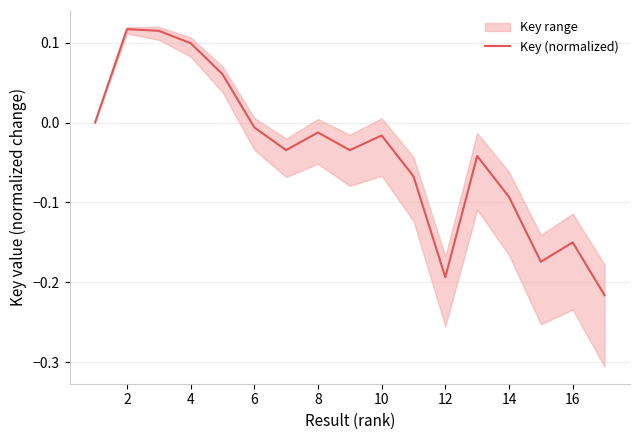

Does the chart display data point markers on the line(s)?

No